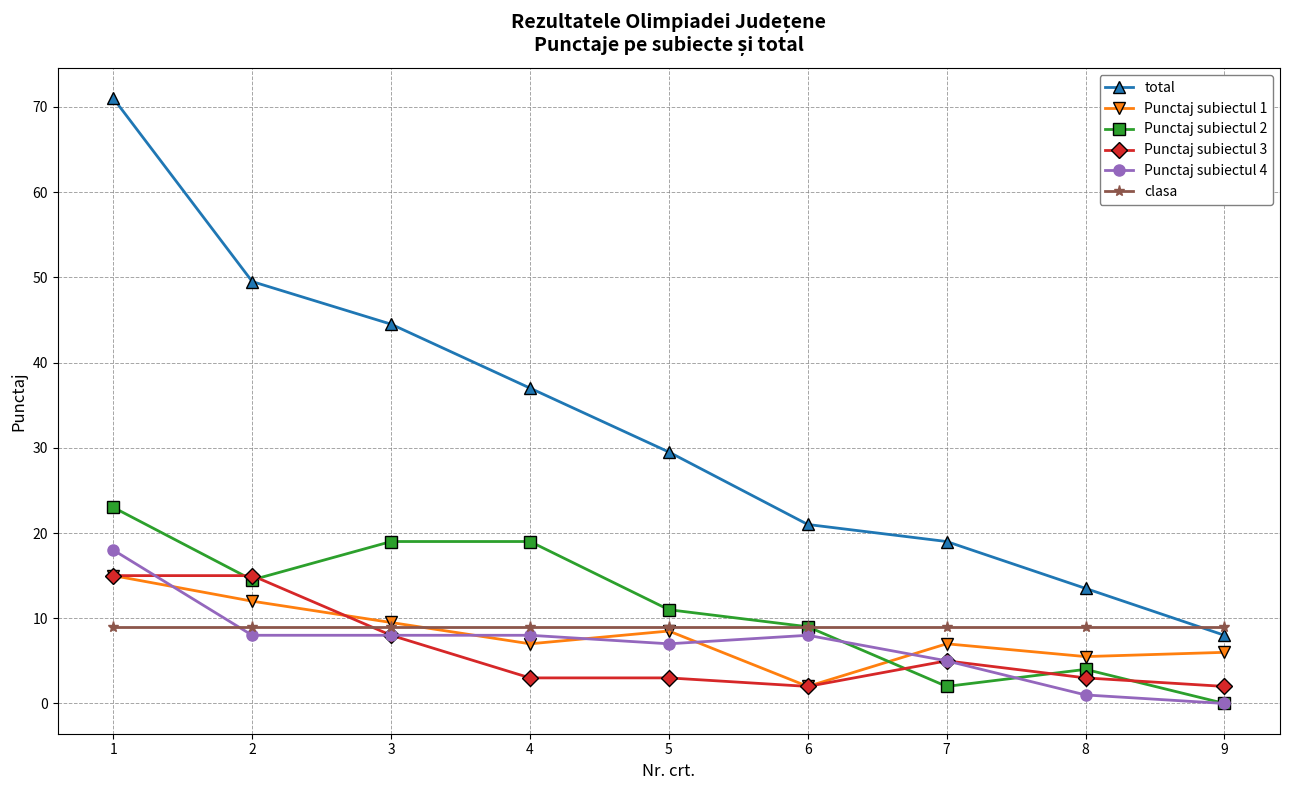

True or false: Punctaj subiectul 3 and clasa intersect in this chart.

True